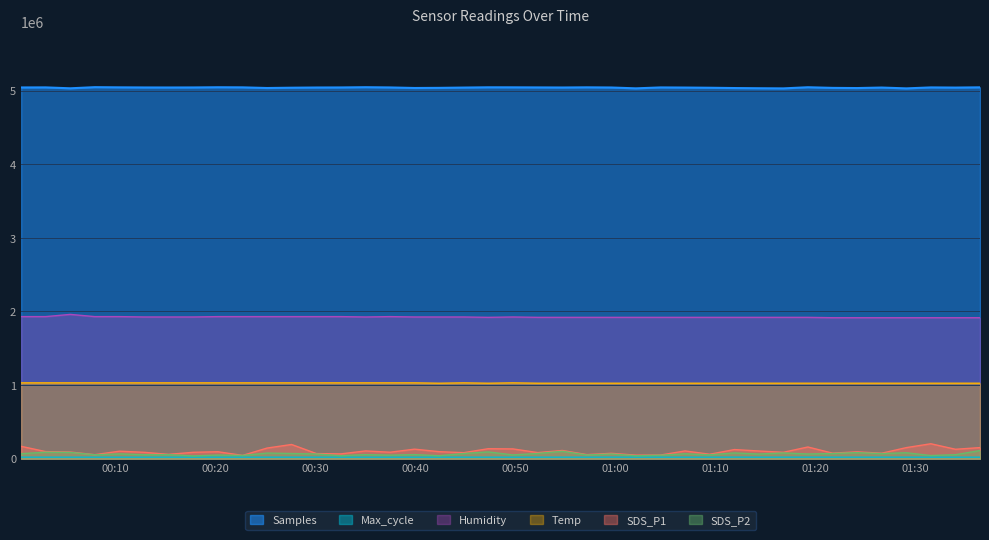

The value of SDS_P1 at 2022/03/02 01:24:09 is 92500.0. True or false?

True